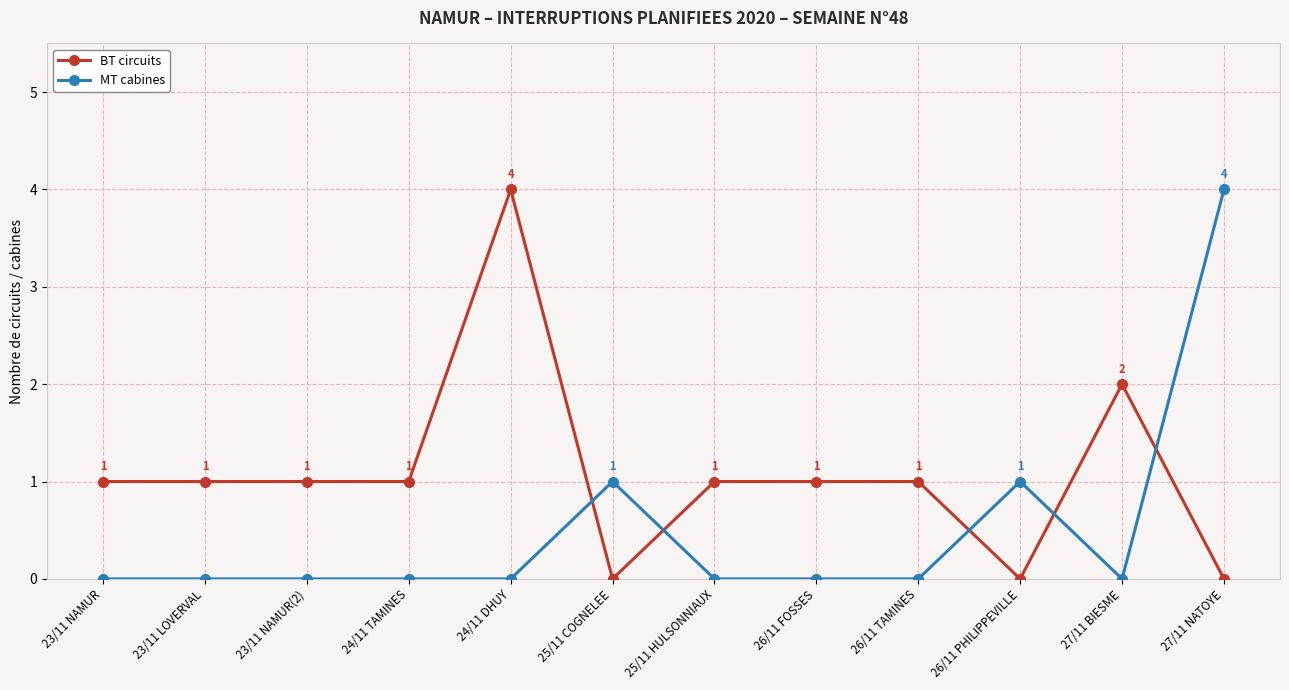

What is the total value across all series at 24/11 DHUY?

4